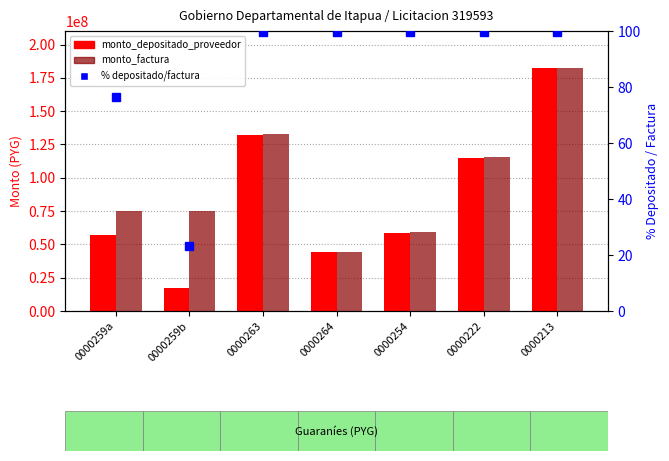

Is it true that monto_factura equals 115508186.0 at 0000222?

True